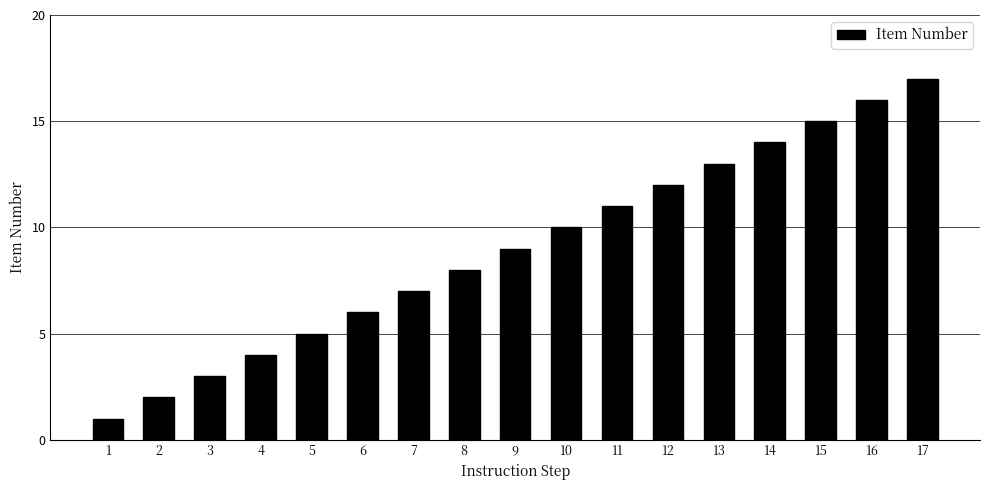

How many categories are shown in the chart?

17